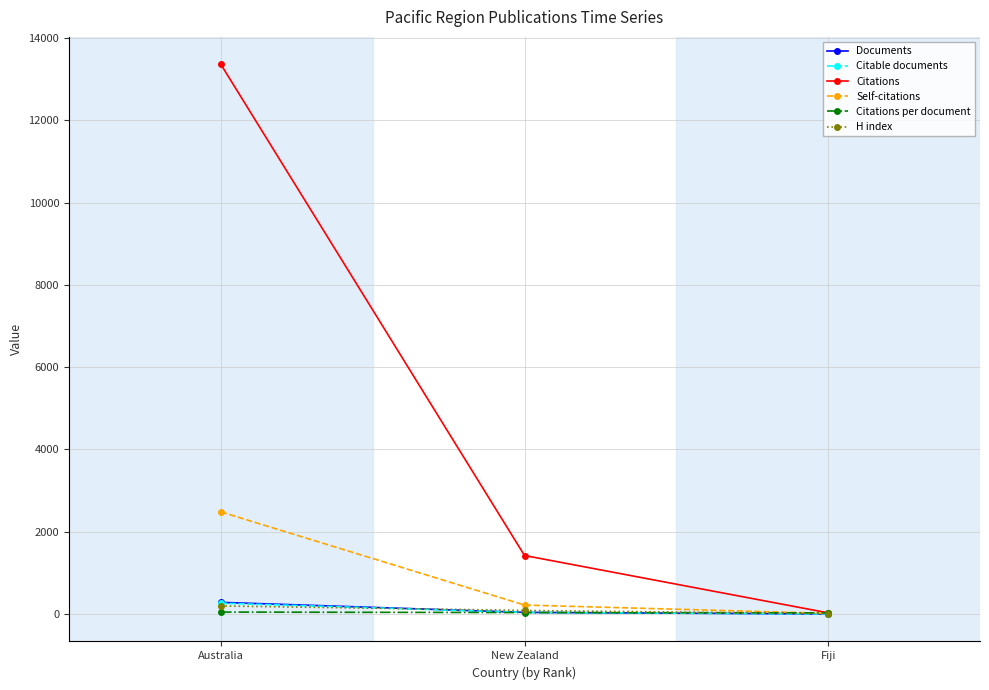

What are all the series names shown in the legend?

Documents, Citable documents, Citations, Self-citations, Citations per document, H index